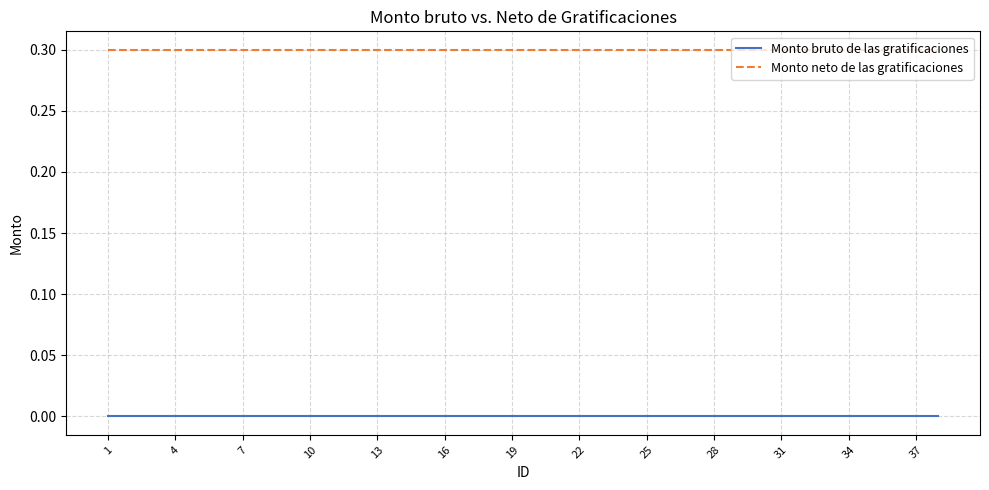

Which series has the largest total across all categories?

Monto neto de las gratificaciones